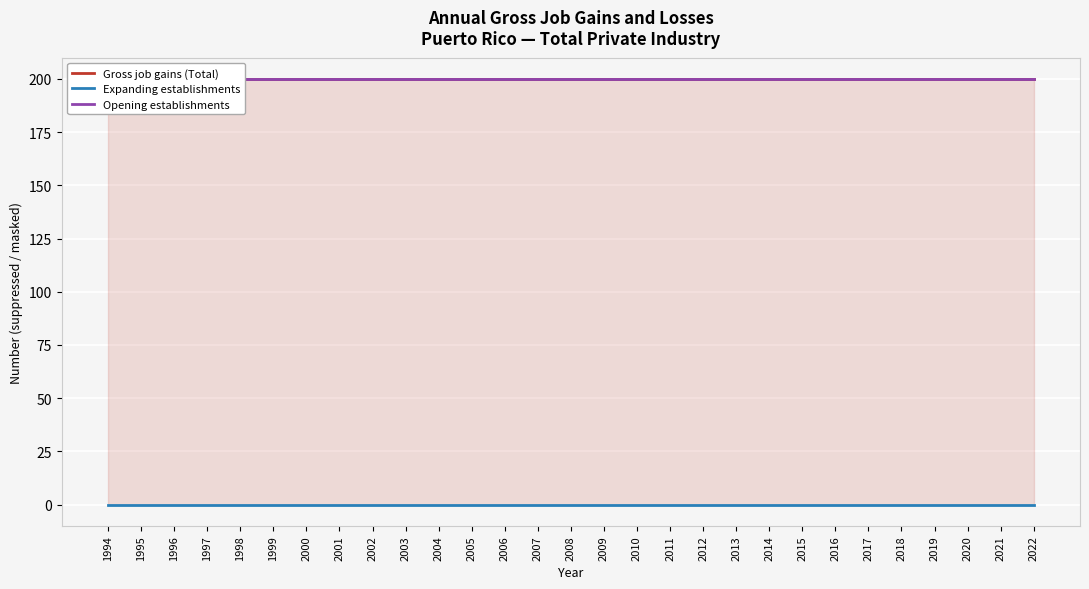

Which category has the lowest value in the Expanding establishments series?

1994